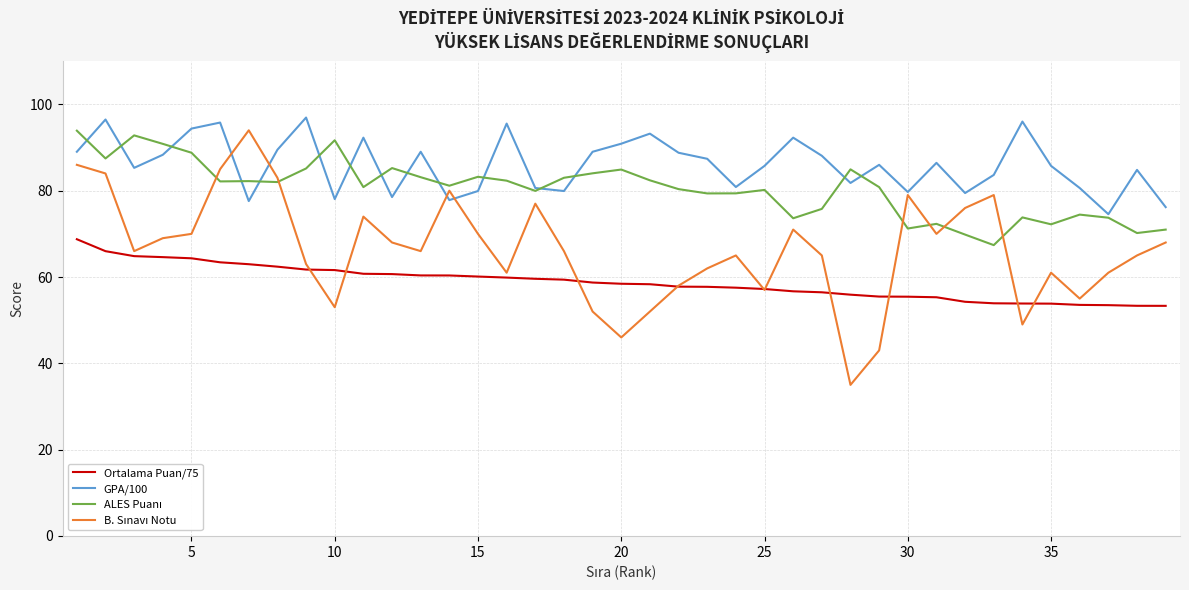

Which series has the largest total across all categories?

GPA/100